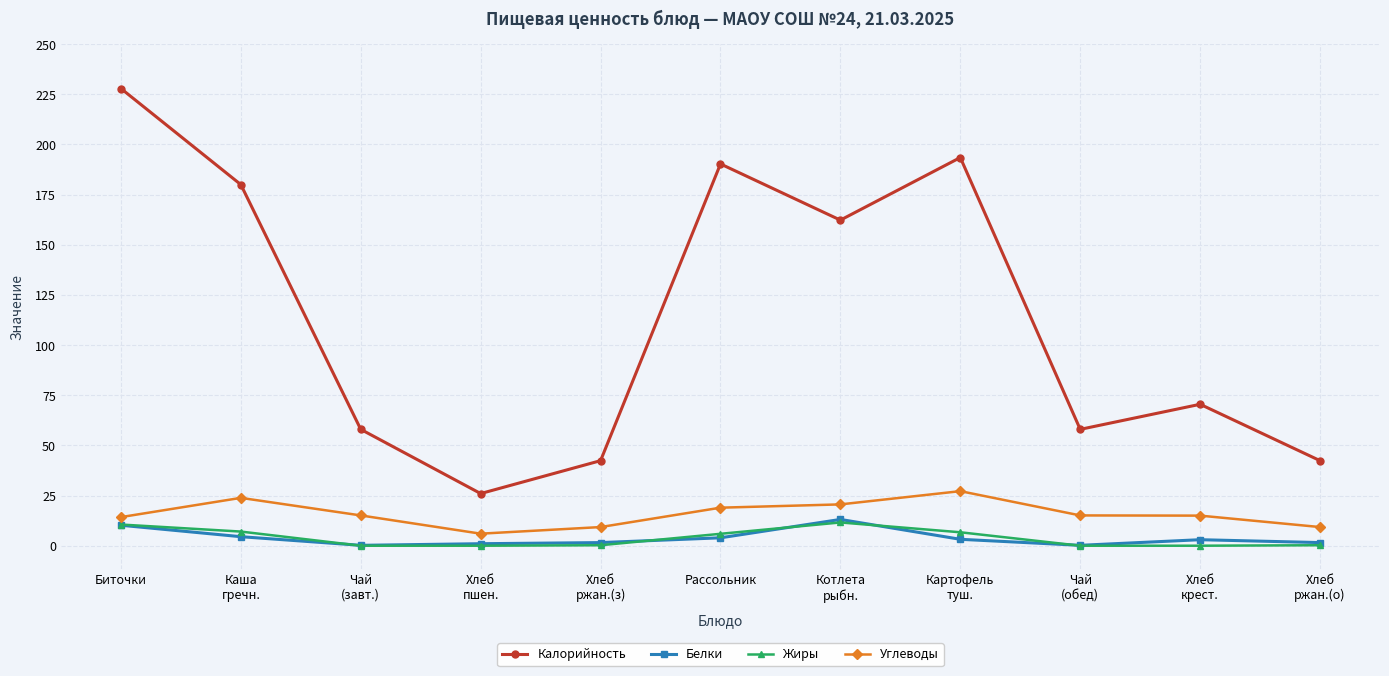

True or false: Углеводы and Жиры intersect in this chart.

False